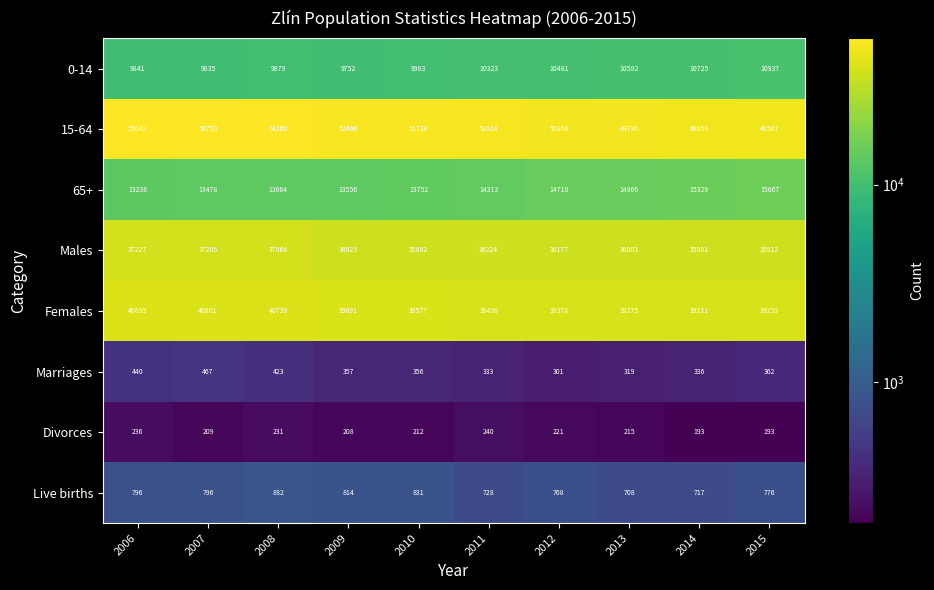

List the labels in order of Females value, smallest first.

2014, 2015, 2013, 2012, 2011, 2010, 2009, 2008, 2007, 2006